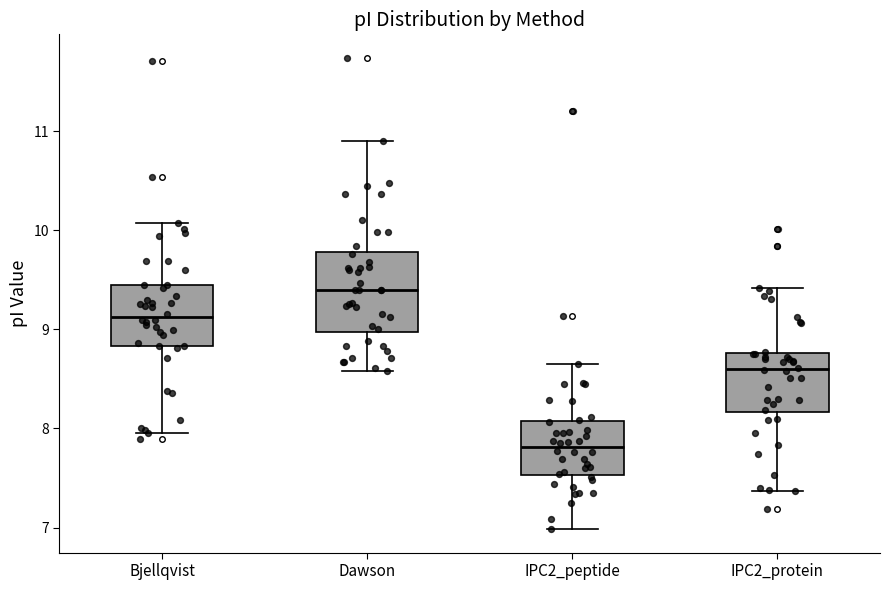

Comparing the boxes themselves (not the whiskers), which one is the tallest?

Dawson